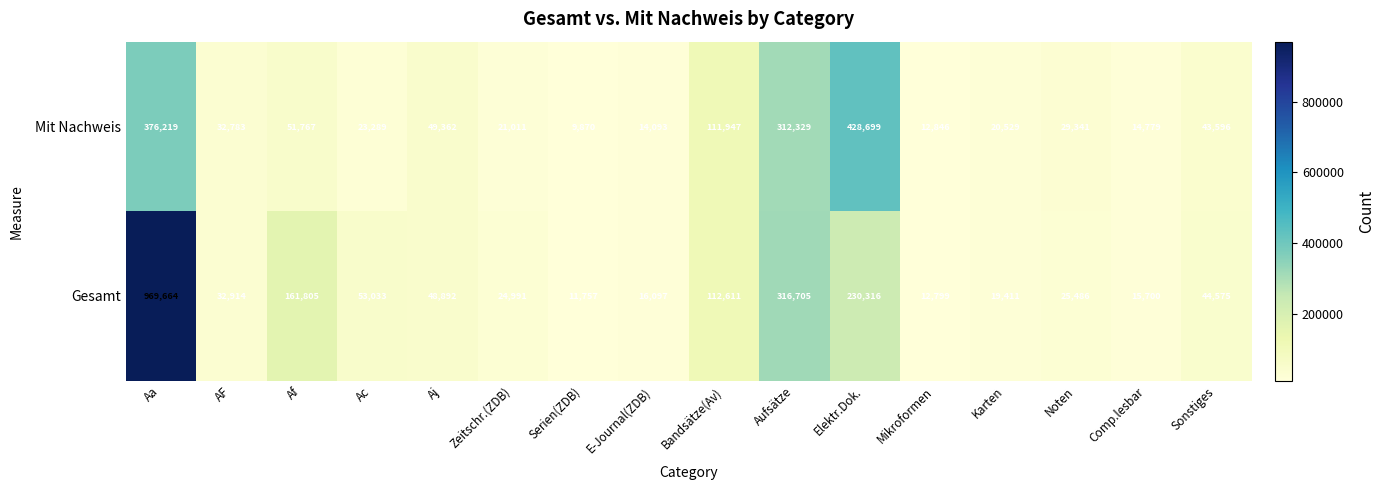

Rank the series by their average value, from lowest to highest.

Mit Nachweis, Gesamt